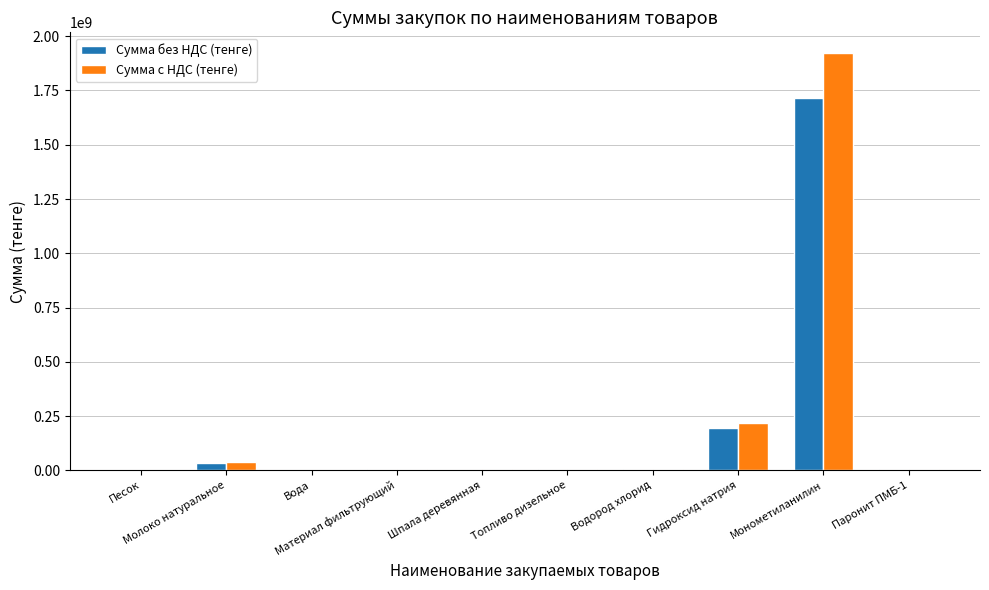

True or false: Сумма с НДС (тенге) has a value of 3808000.0 at Шпала деревянная.

True